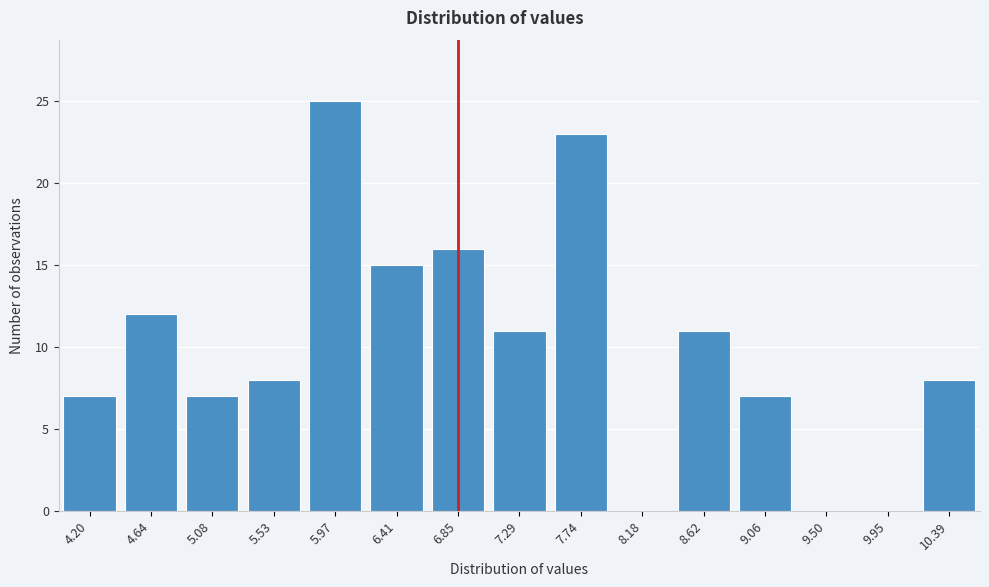

Reading left to right, transcribe all the data shown in this chart.

4.20=7	4.64=12	5.08=7	5.53=8	5.97=25	6.41=15	6.85=16	7.29=11	7.74=23	8.18=0	8.62=11	9.06=7	9.50=0	9.95=0	10.39=8